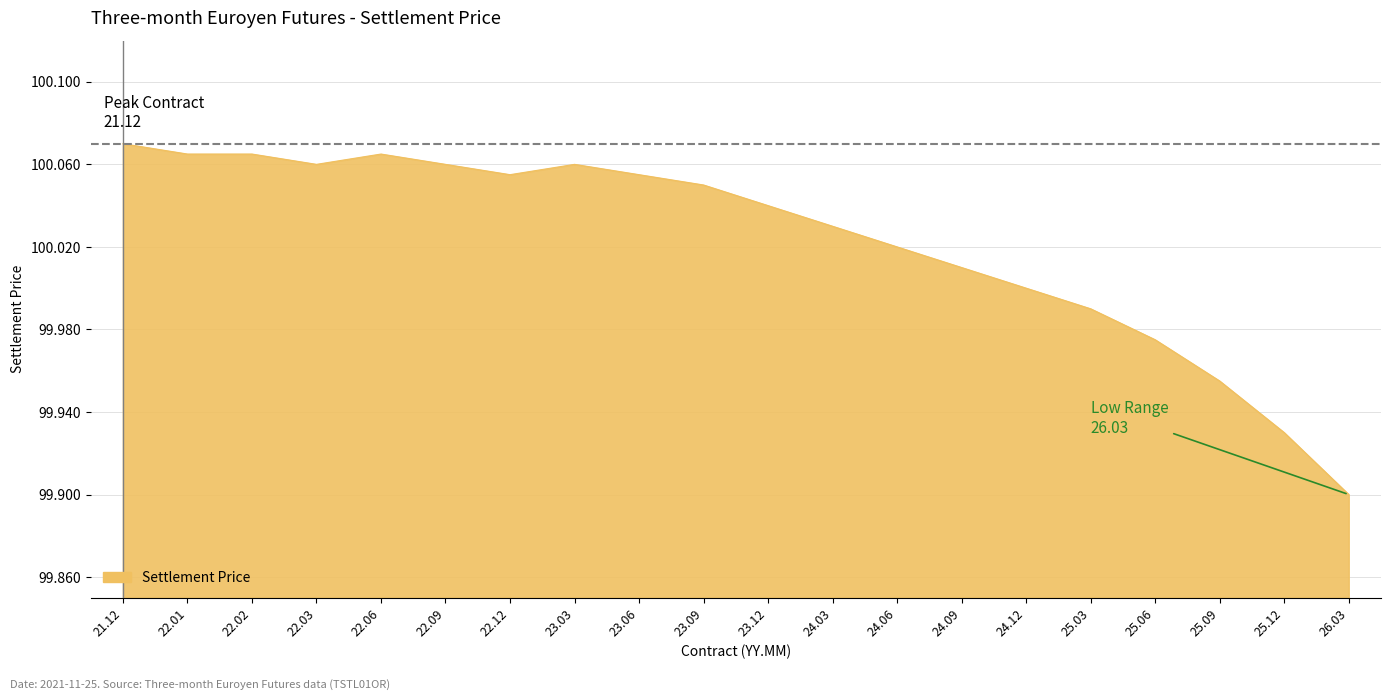

Approximately how many times larger is the value at 24.06 compared to 22.01?

1.0